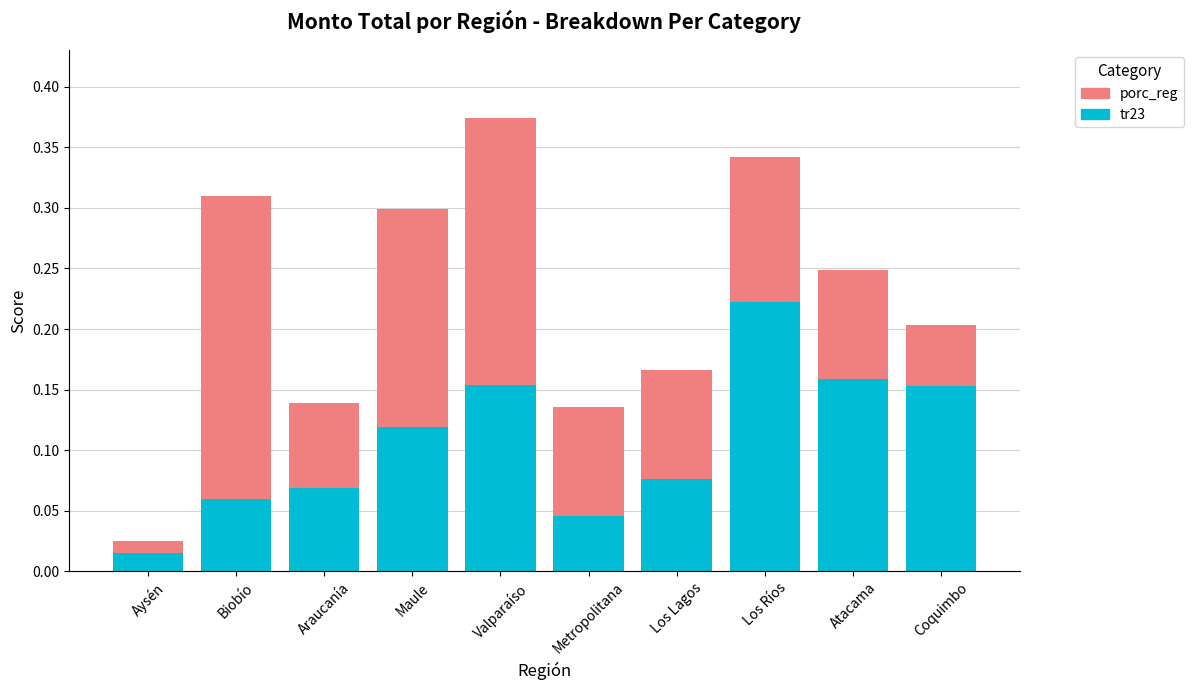

Which category has the lowest value in the tr23 series?

Aysén